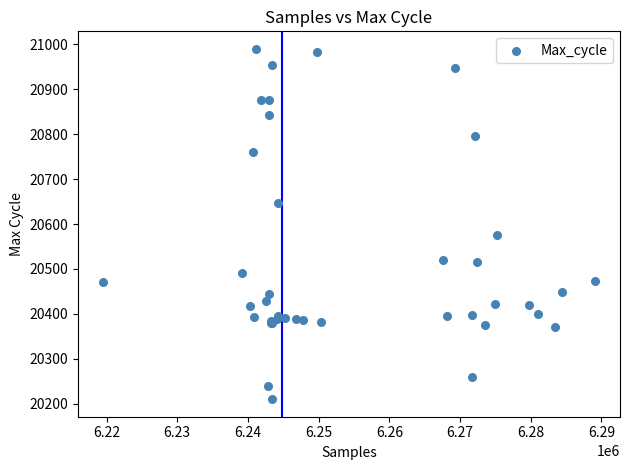

What Y value in the scatter plot is closest to 20600?

20576